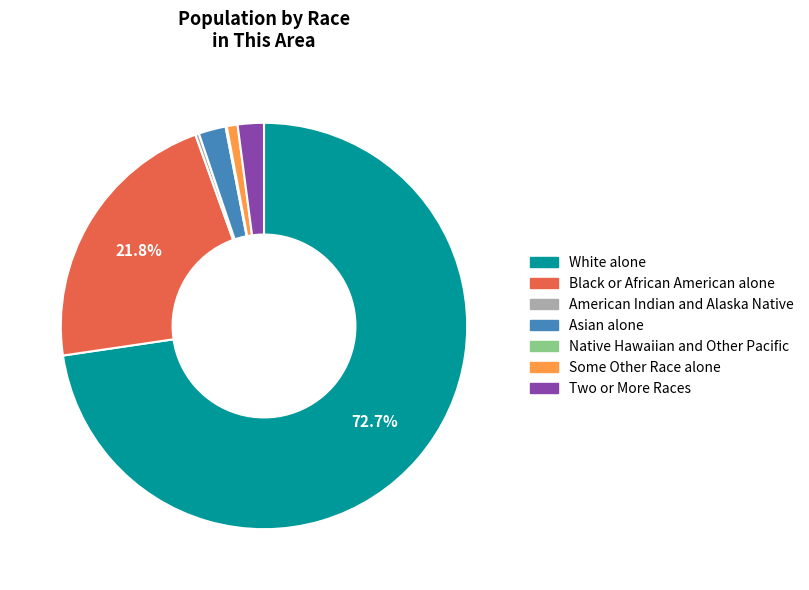

What is the ratio of the value at Two or More Races to the value at American Indian and Alaska Native?

7.2